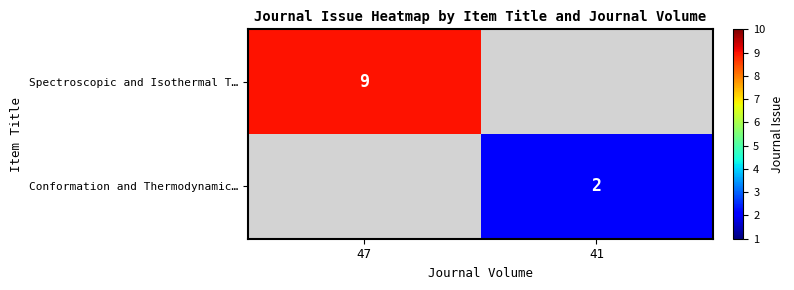

At which category is the sum across all series the highest?

47